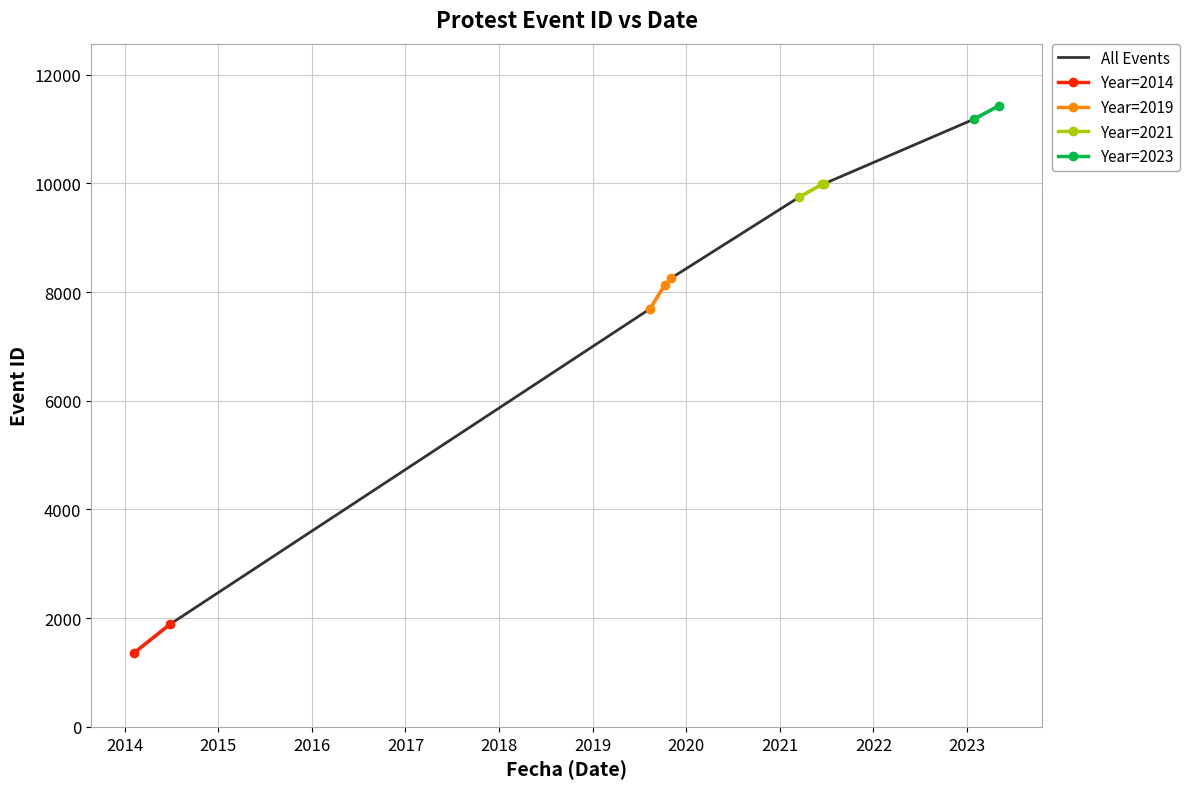

What is the lowest value of the Year=2019 series?

7690